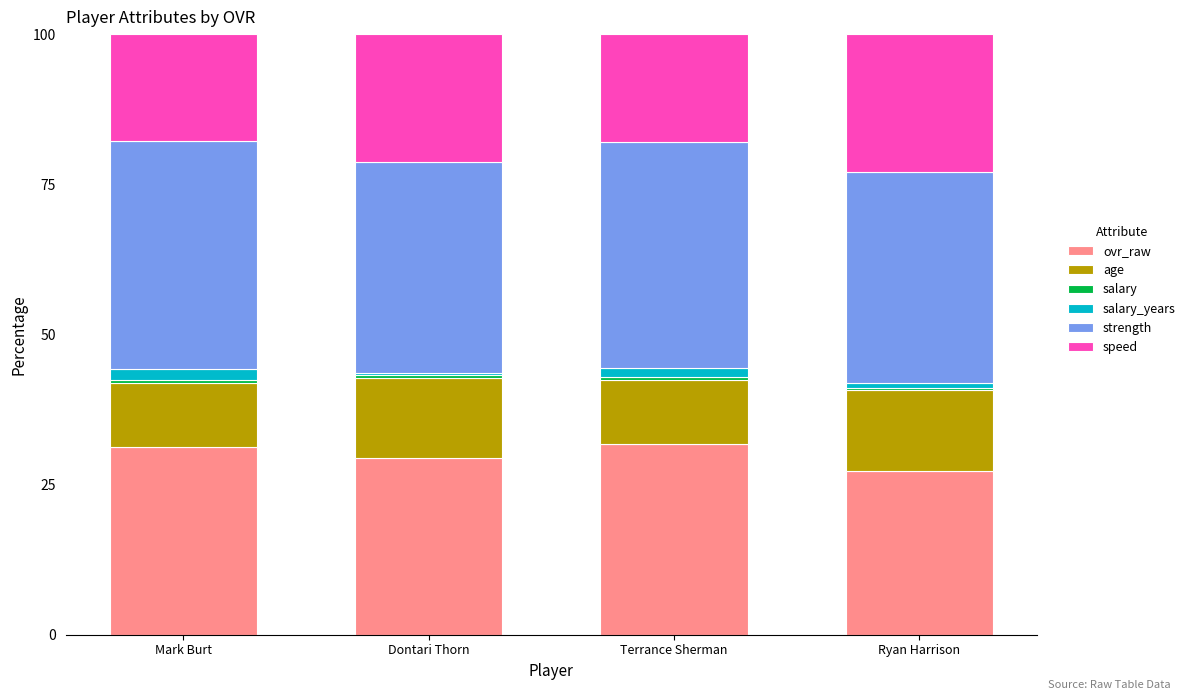

What is the highest value of the ovr_raw series?

31.7